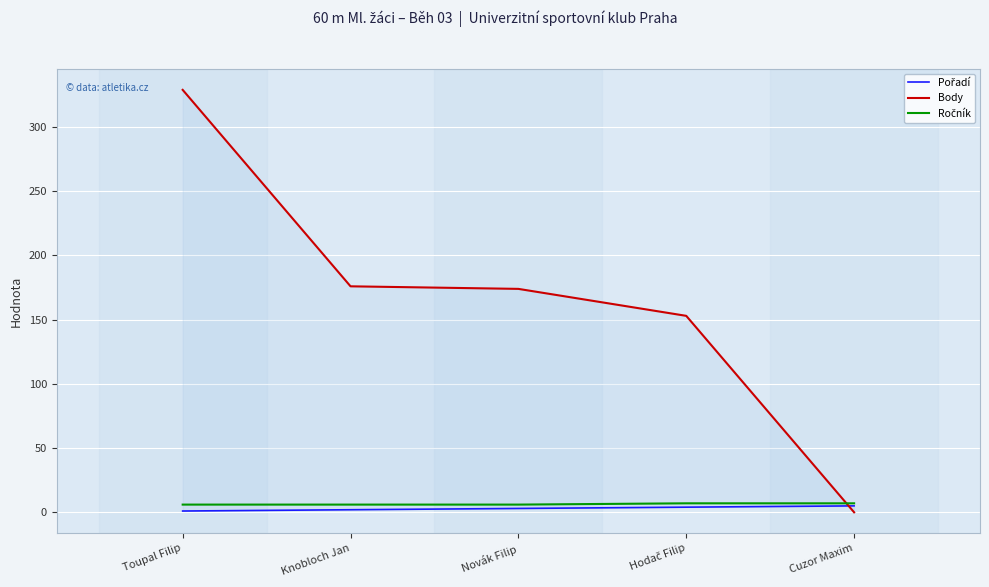

Reading right to left, transcribe all the data shown in this chart.

Pořadí: 5	4	3	2	1
Body: 0	153	174	176	329
Ročník: 7	7	6	6	6